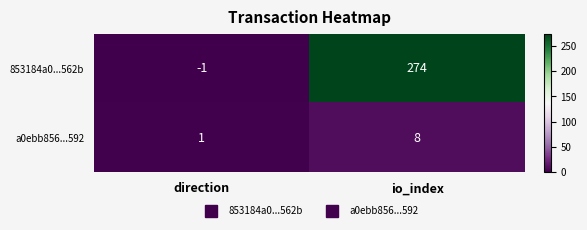

At which category is the sum across all series the highest?

io_index